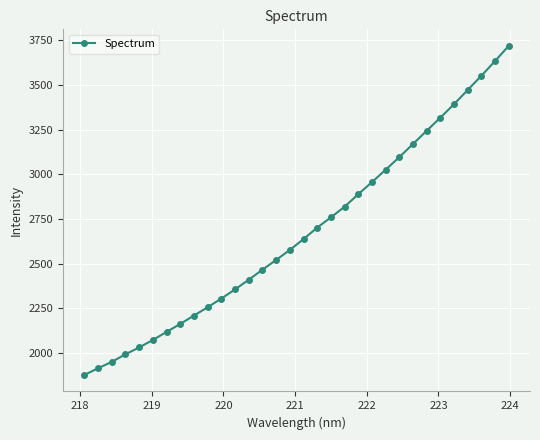

What is the smallest value displayed?

1875.6